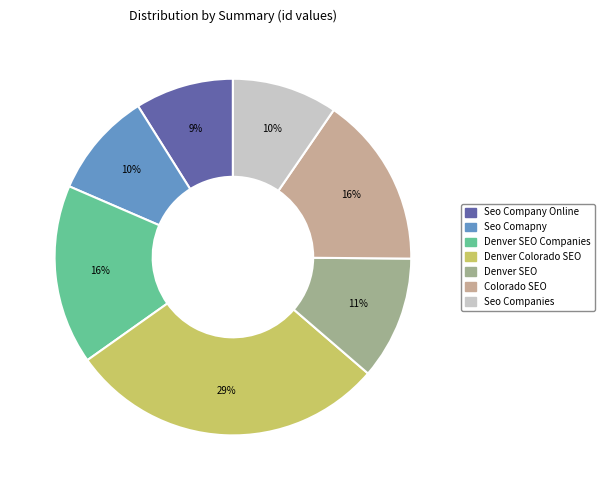

Does any single category account for the majority?

No